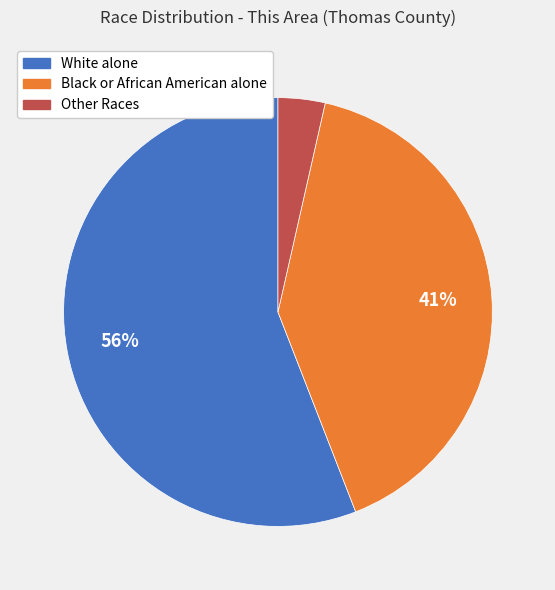

Is there a majority slice in this chart?

Yes